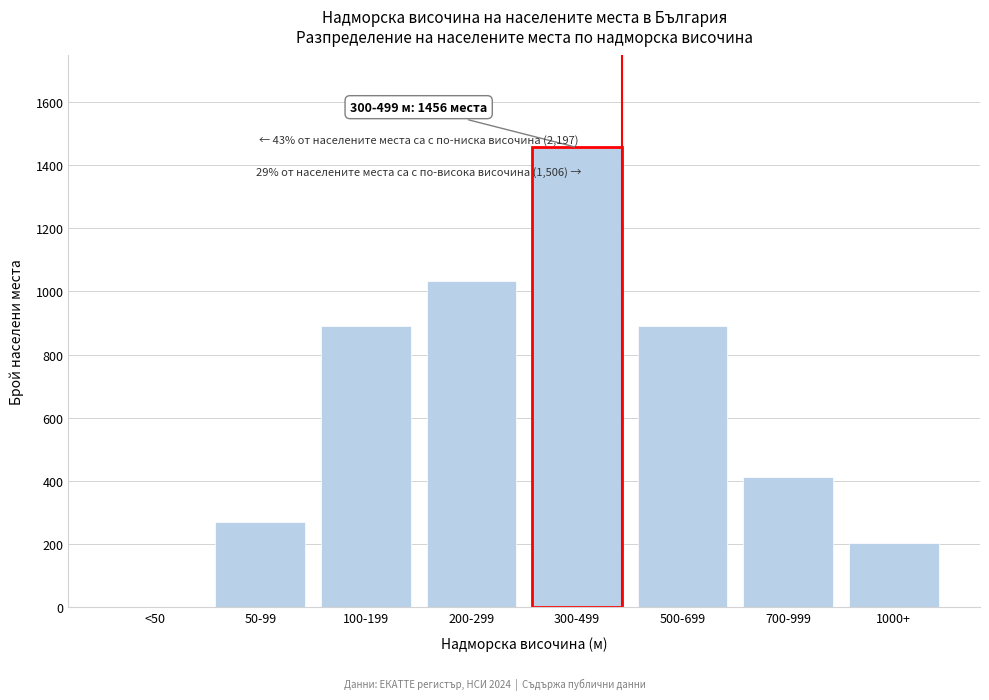

Reading right to left, extract all data points from this chart.

1000+=202	700-999=412	500-699=892	300-499=1456	200-299=1034	100-199=892	50-99=271	<50=0